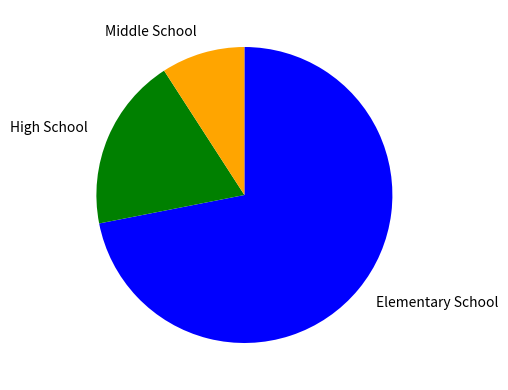

Is there any slice that represents more than half of the pie?

Yes